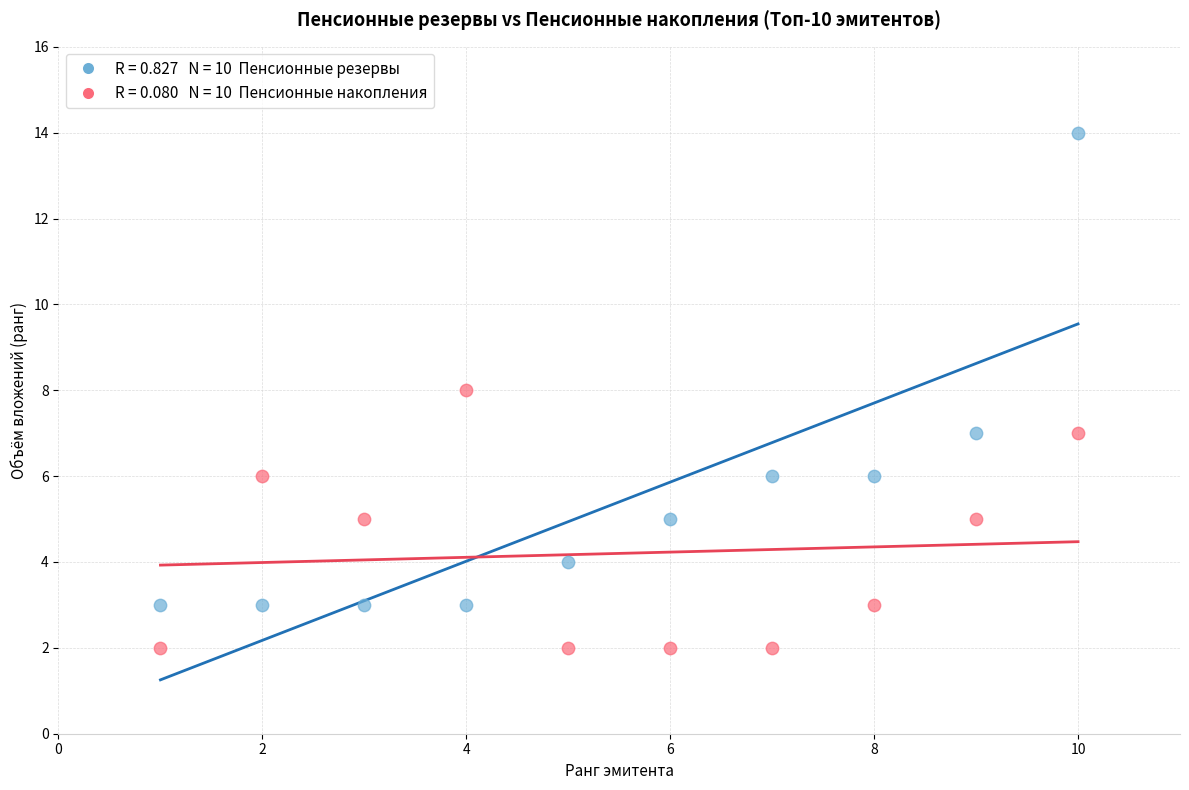

Across all data points, what is the range of X values (max minus min)?

9